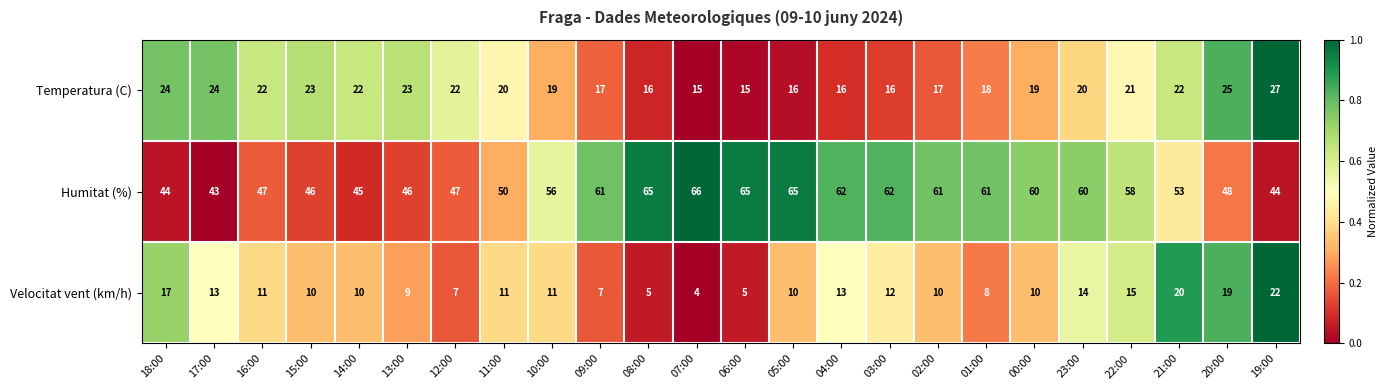

Which series has the largest range (max minus min)?

Humitat (%)